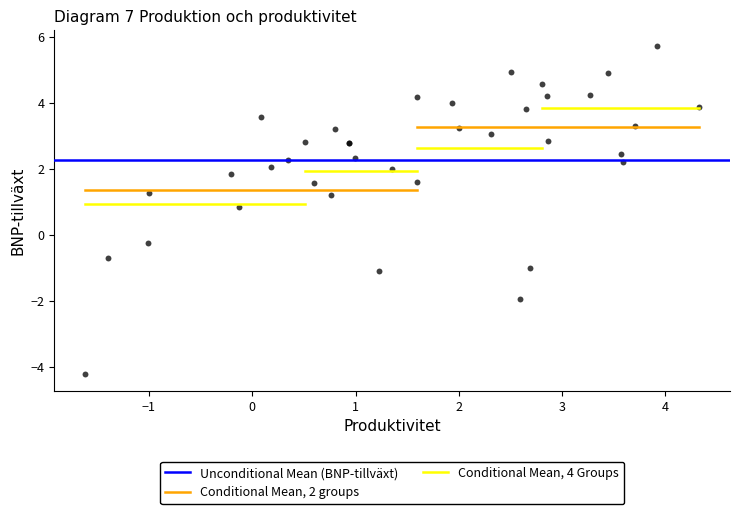

What Y value in the scatter plot is closest to 0?

-0.3